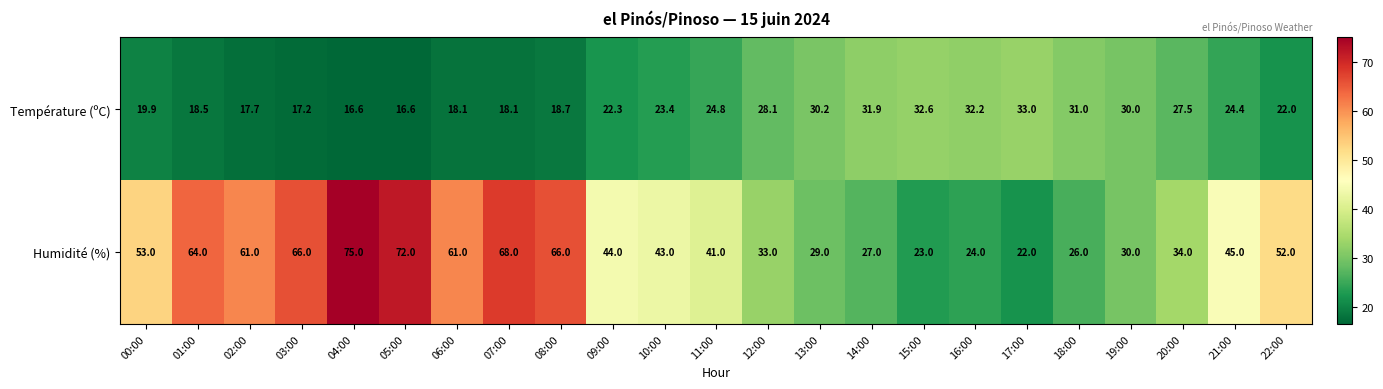

At which category is the sum across all series the highest?

04:00